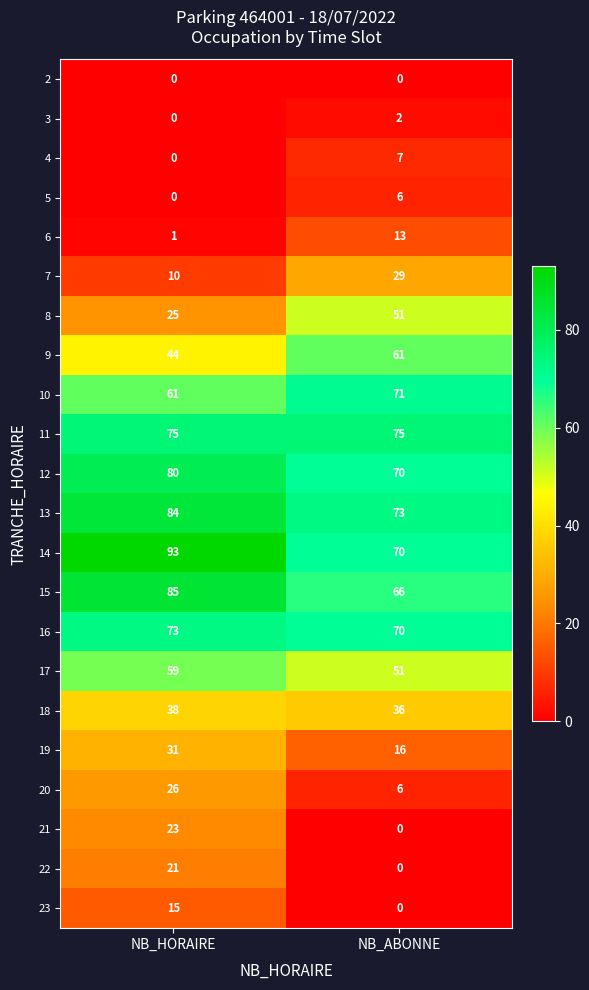

List the series in order of their peak value, lowest first.

2, 3, 5, 4, 6, 23, 22, 21, 20, 7, 19, 18, 8, 17, 9, 10, 16, 11, 12, 13, 15, 14